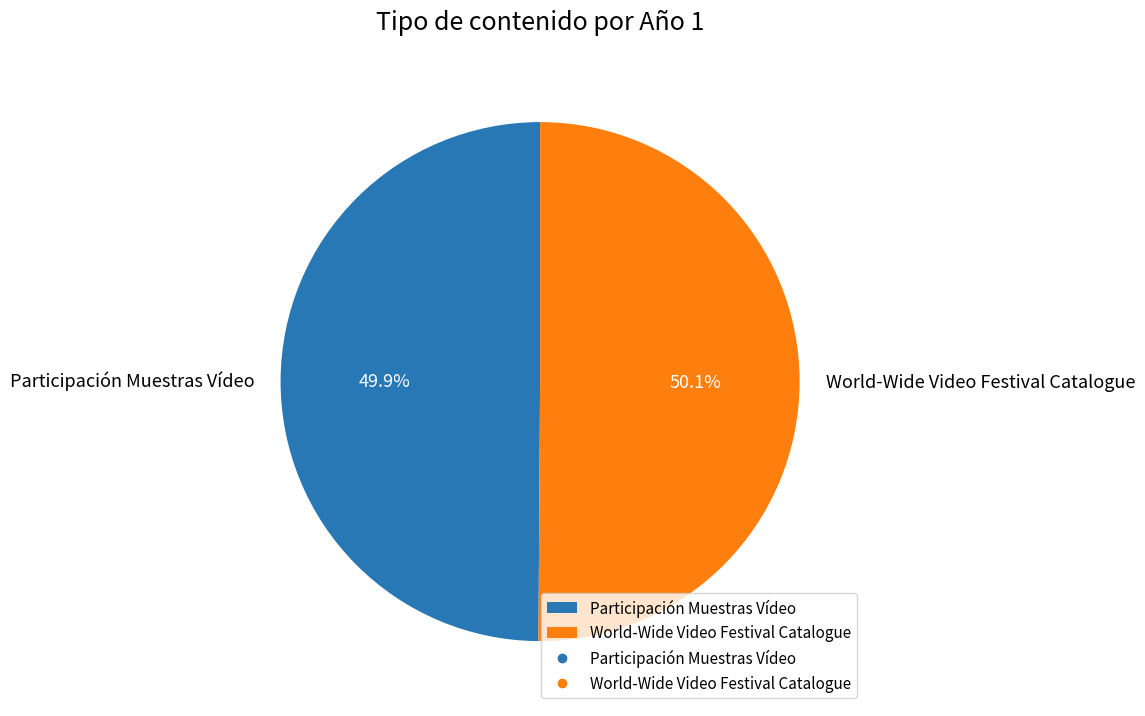

How many segments does this pie chart have?

2